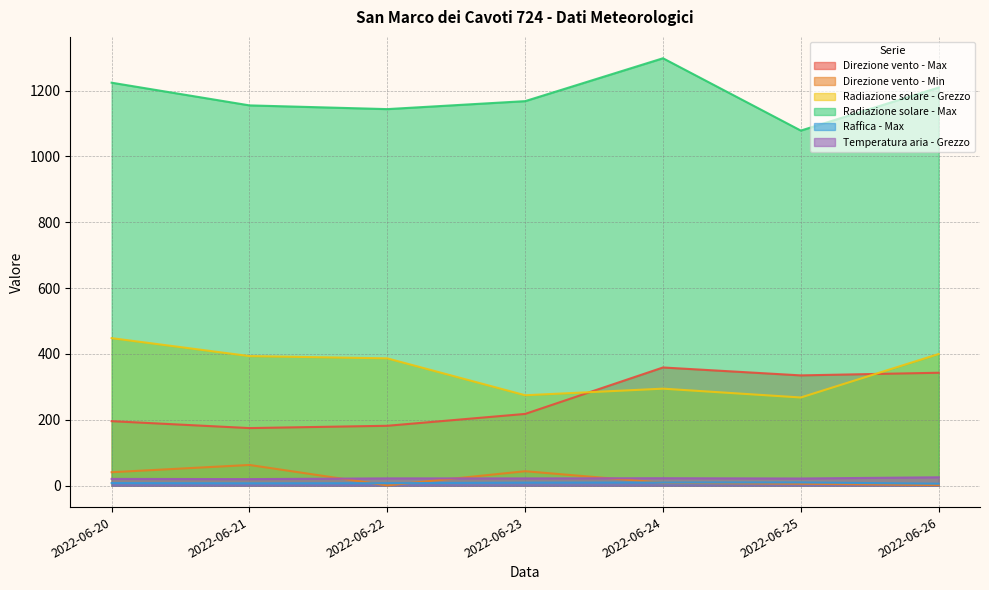

What is the maximum value for Temperatura aria - Grezzo?

25.6